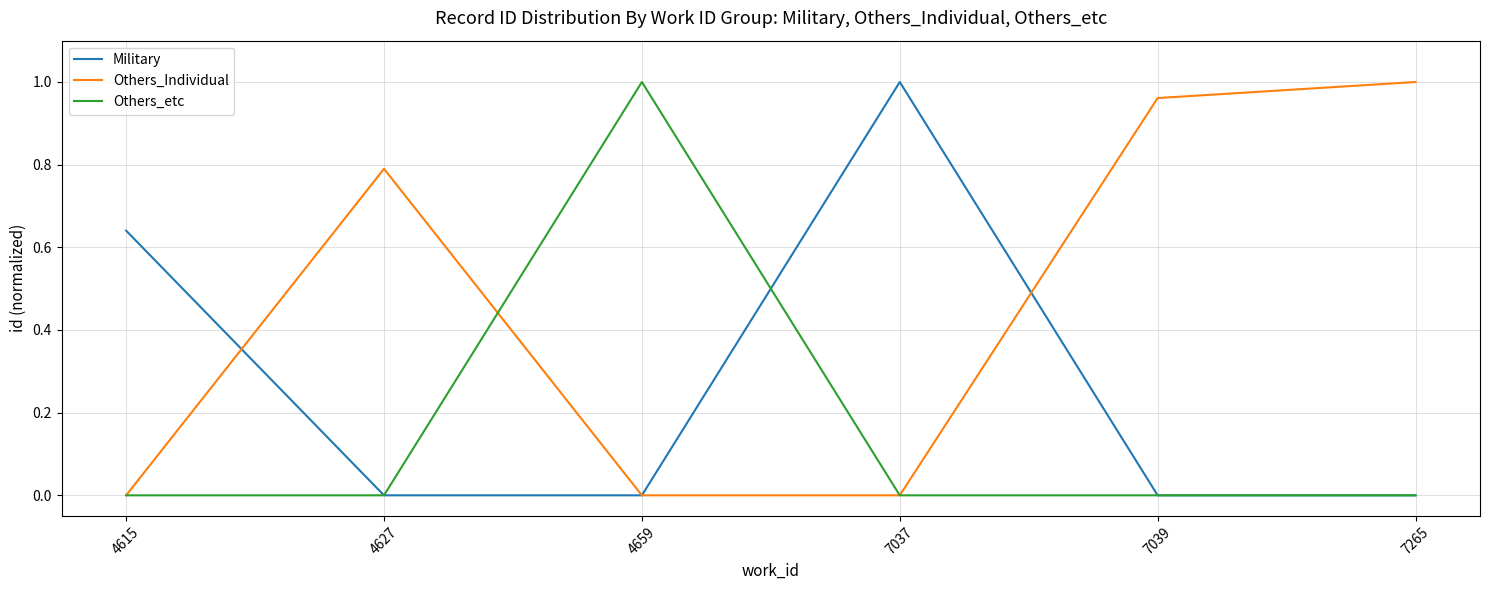

Which series has the largest total across all categories?

Others_Individual